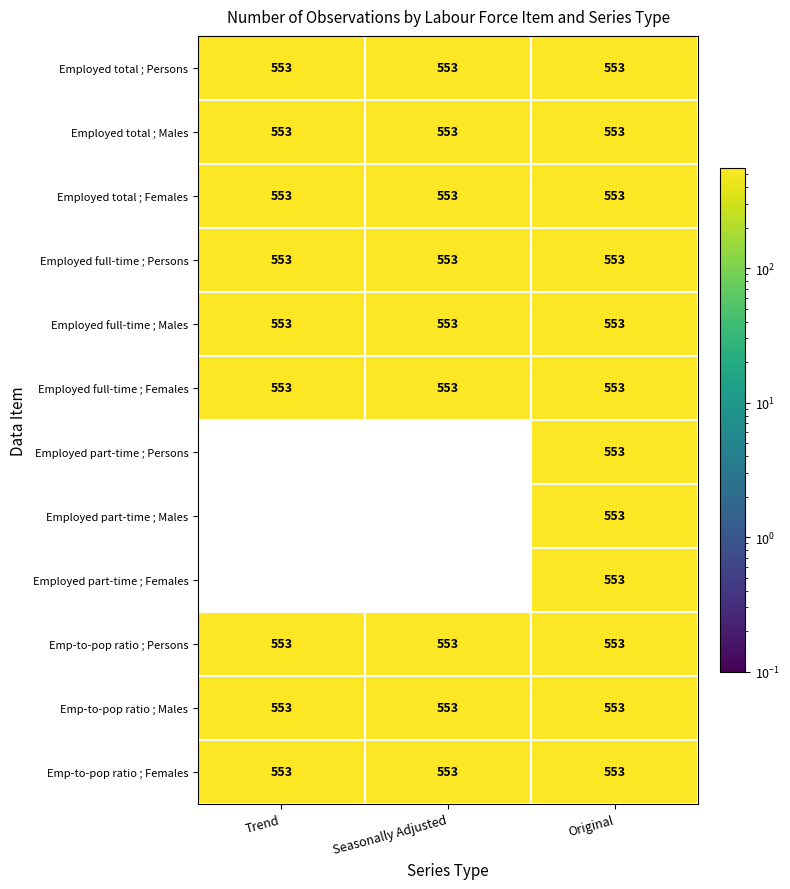

What is the maximum value for Employed part-time ; Females?

553